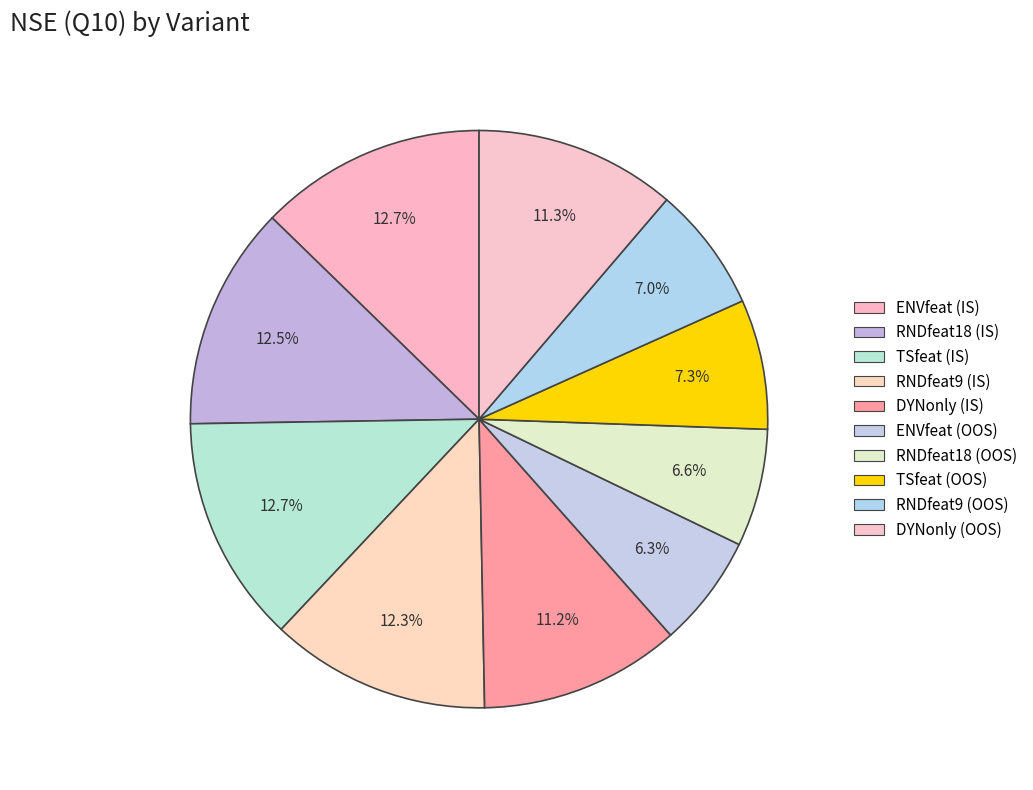

Rank the categories by value from lowest to highest.

ENVfeat (OOS), RNDfeat18 (OOS), RNDfeat9 (OOS), TSfeat (OOS), DYNonly (IS), DYNonly (OOS), RNDfeat9 (IS), RNDfeat18 (IS), ENVfeat (IS), TSfeat (IS)